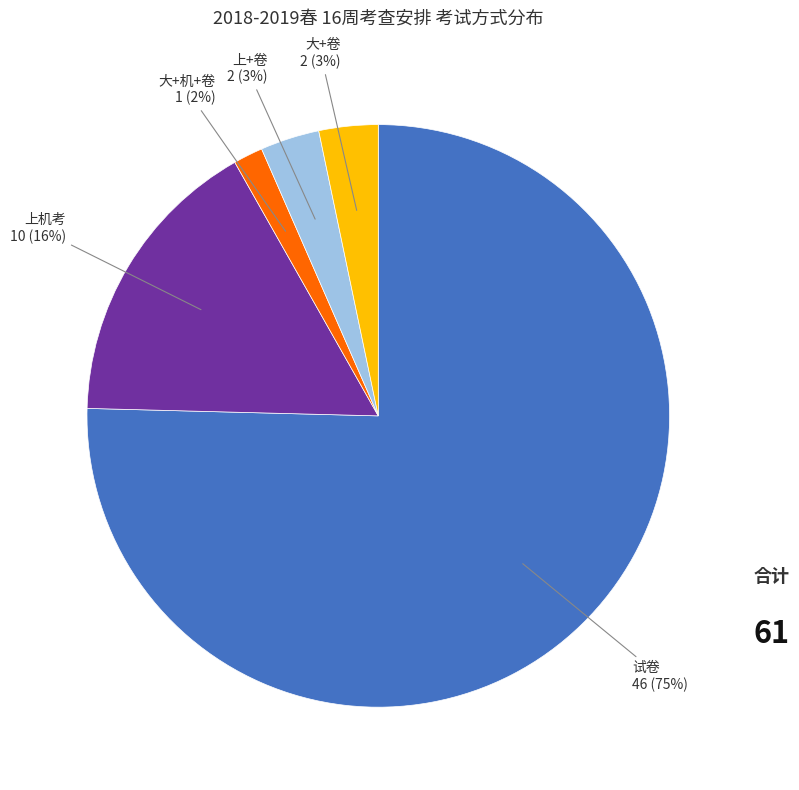

The 大+机+卷 slice represents 2% of the pie. True or false?

True